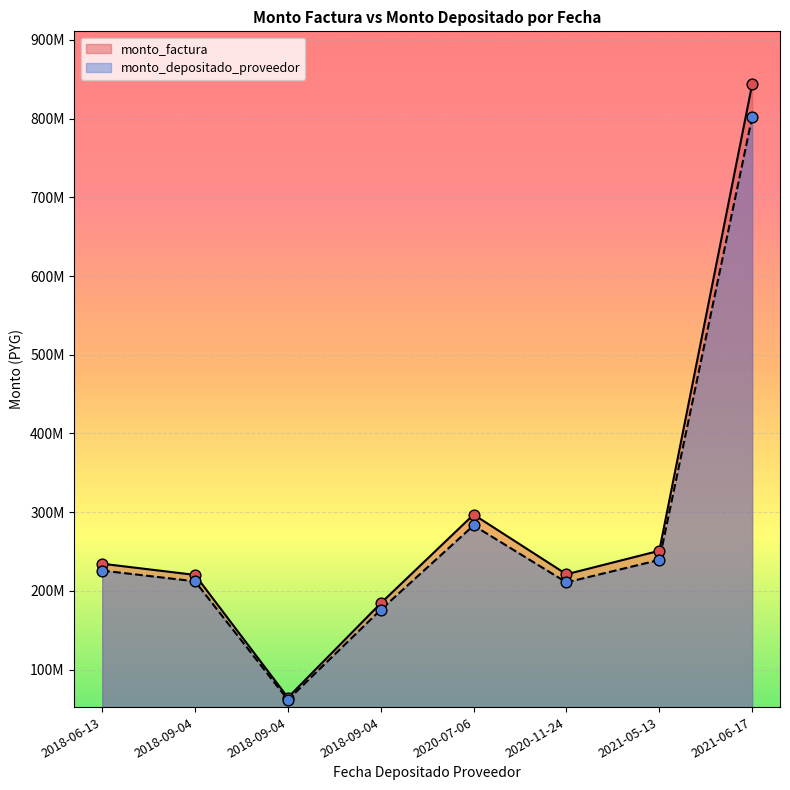

What is the total value across all series at 2018-09-04?

432426362